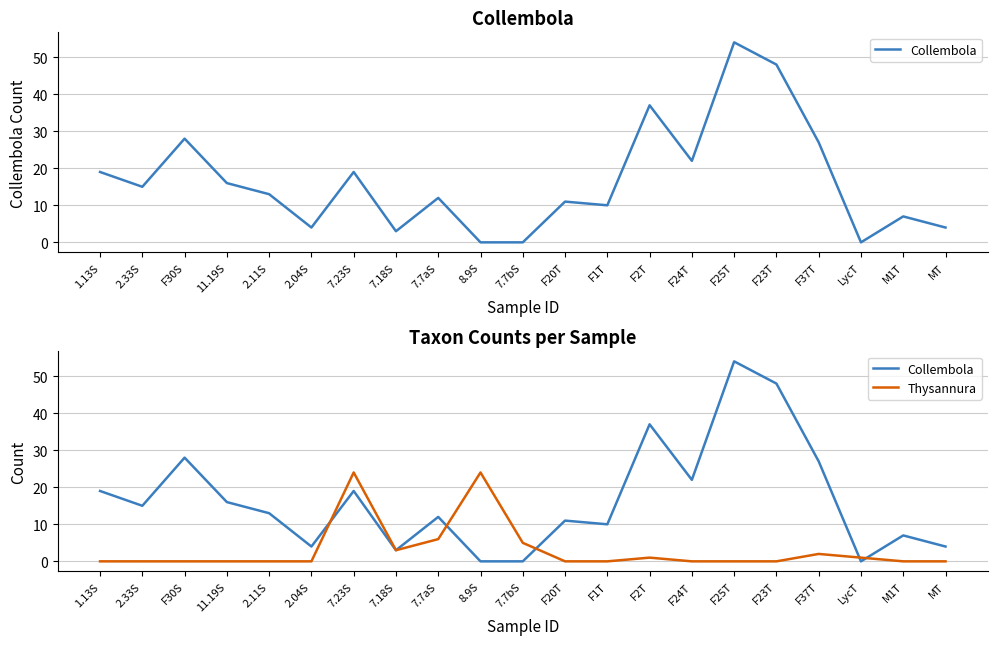

What is the maximum value for Collembola?

54